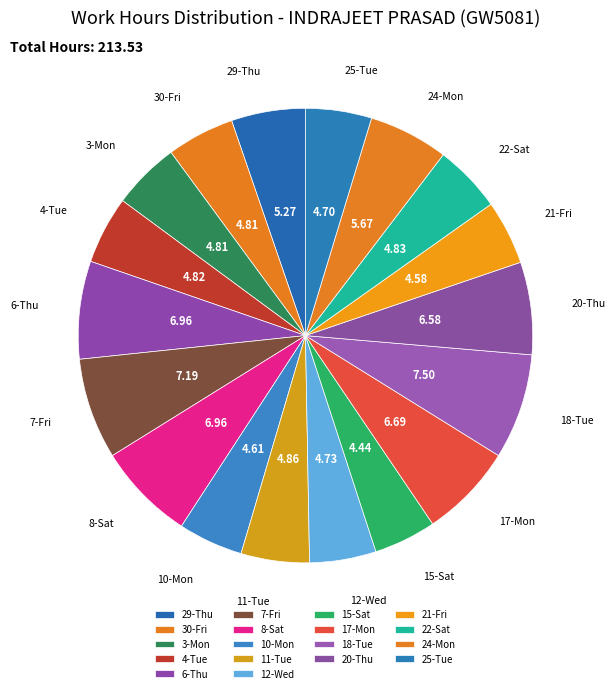

What is the ratio of the value at 6-Thu to the value at 4-Tue?

1.4